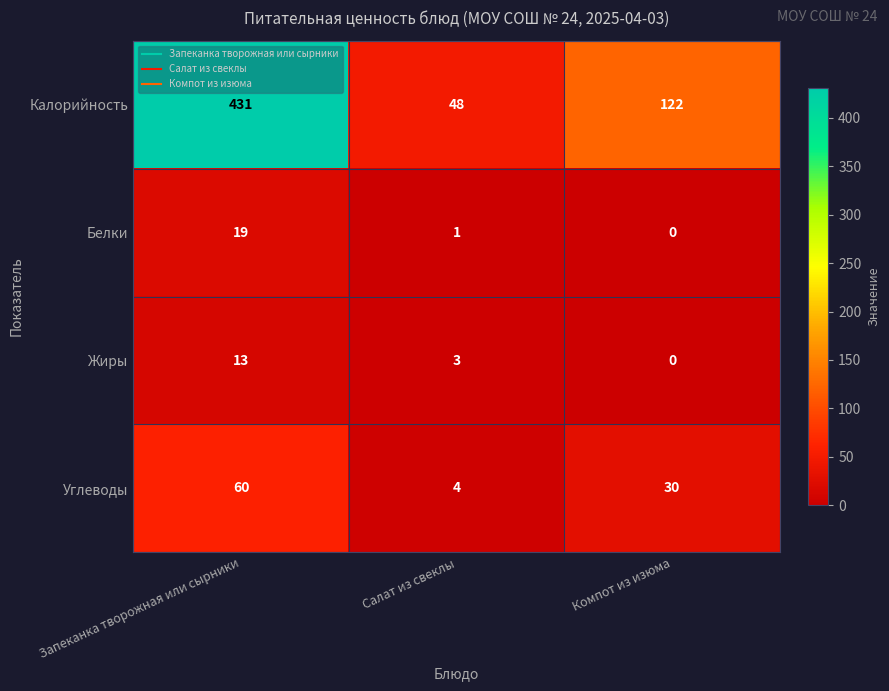

What is the total value across all series at Компот из изюма?

152